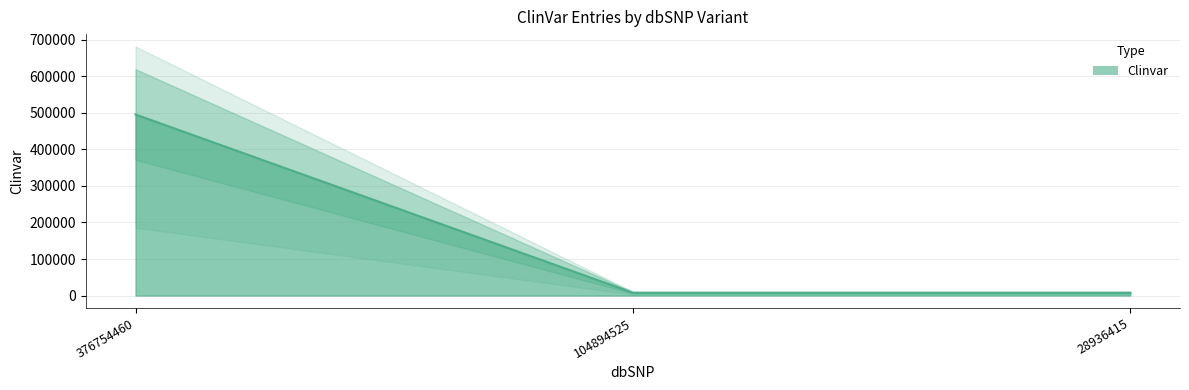

How many data points are less than 7708?

1